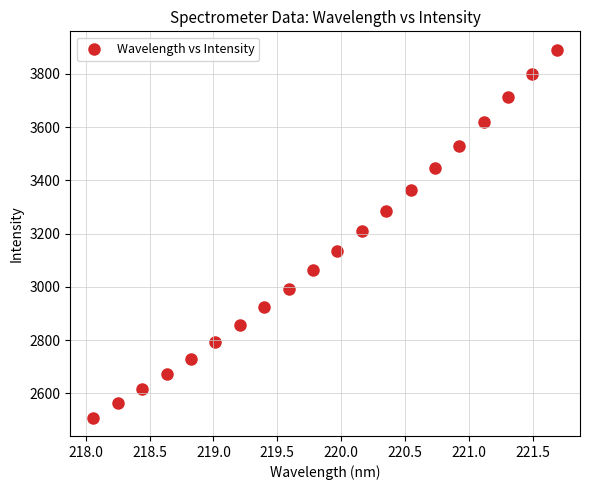

What is the range of Y values (max minus min)?

1381.6